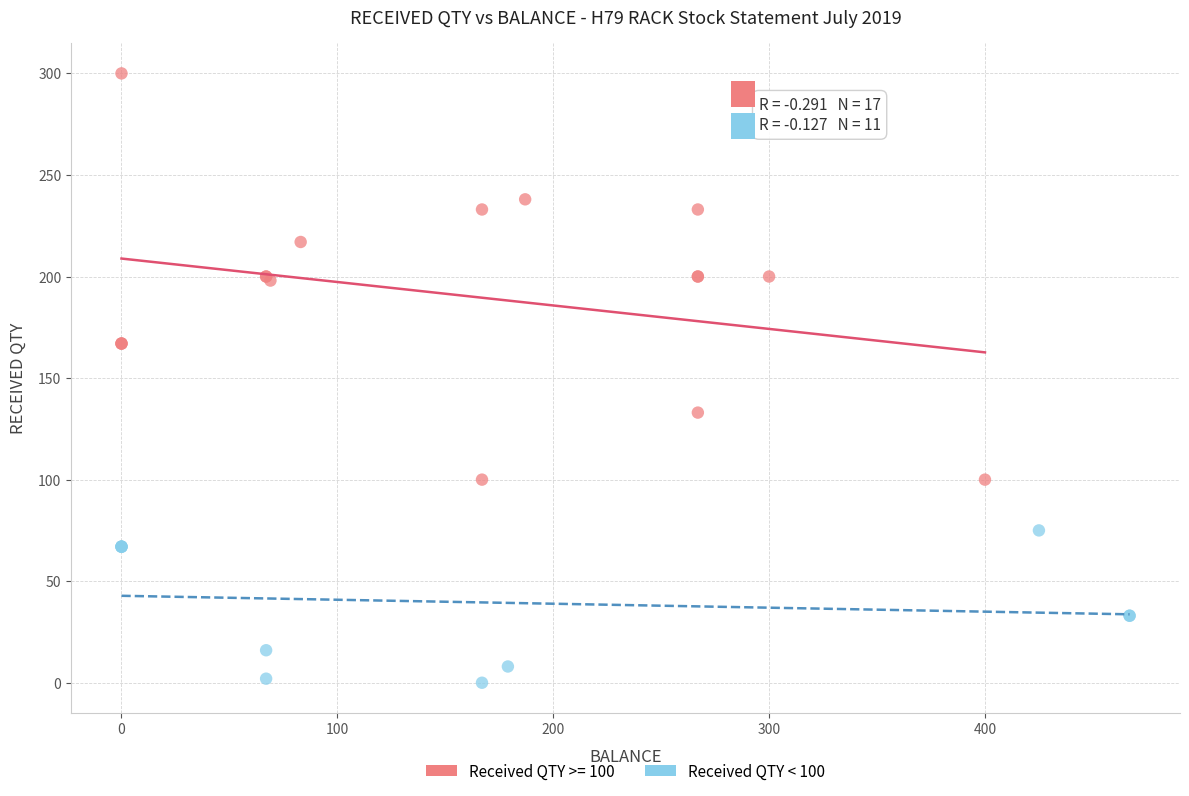

Which series has the largest Y range (max minus min)?

Received QTY >= 100